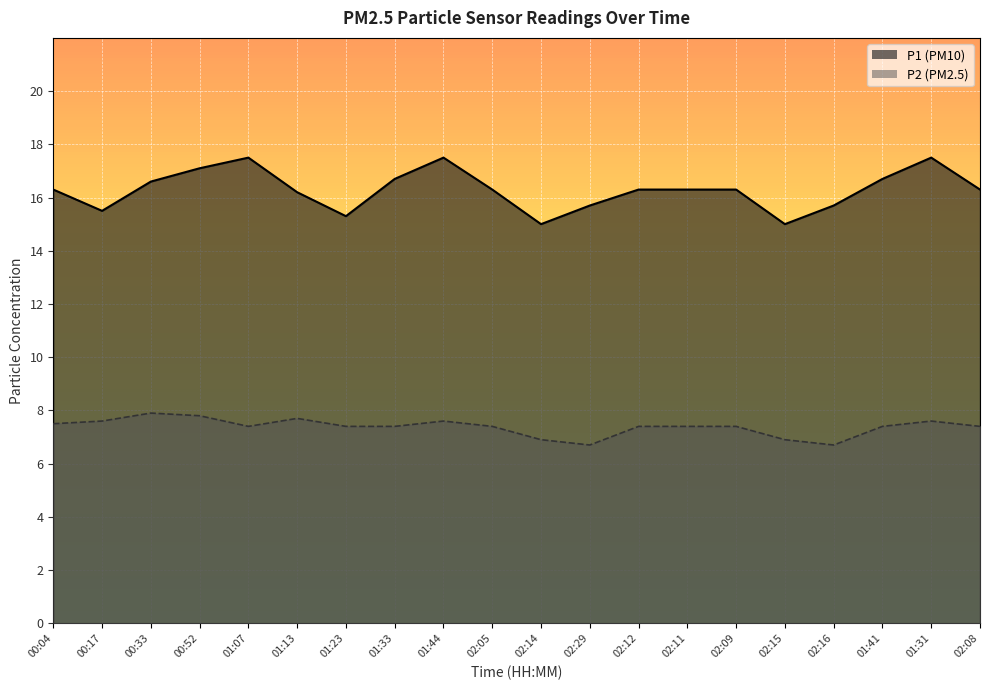

Which has a higher value, 02:11 or 01:31?

01:31